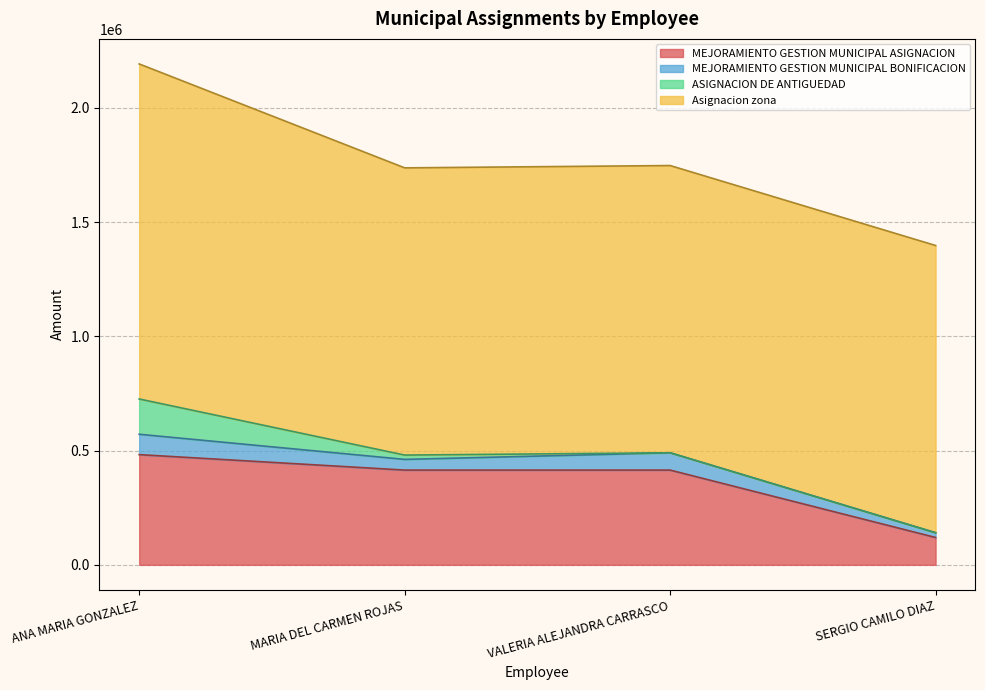

Read the MEJORAMIENTO GESTION MUNICIPAL BONIFICACION value at ANA MARIA GONZALEZ, to the nearest 100.

89100